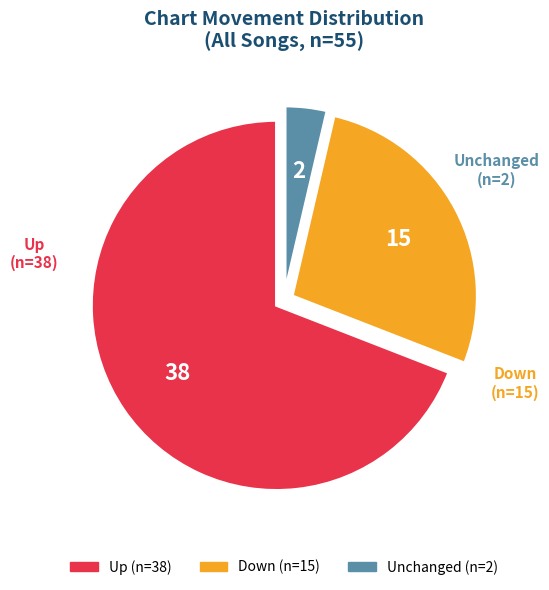

How many segments does this pie chart have?

3